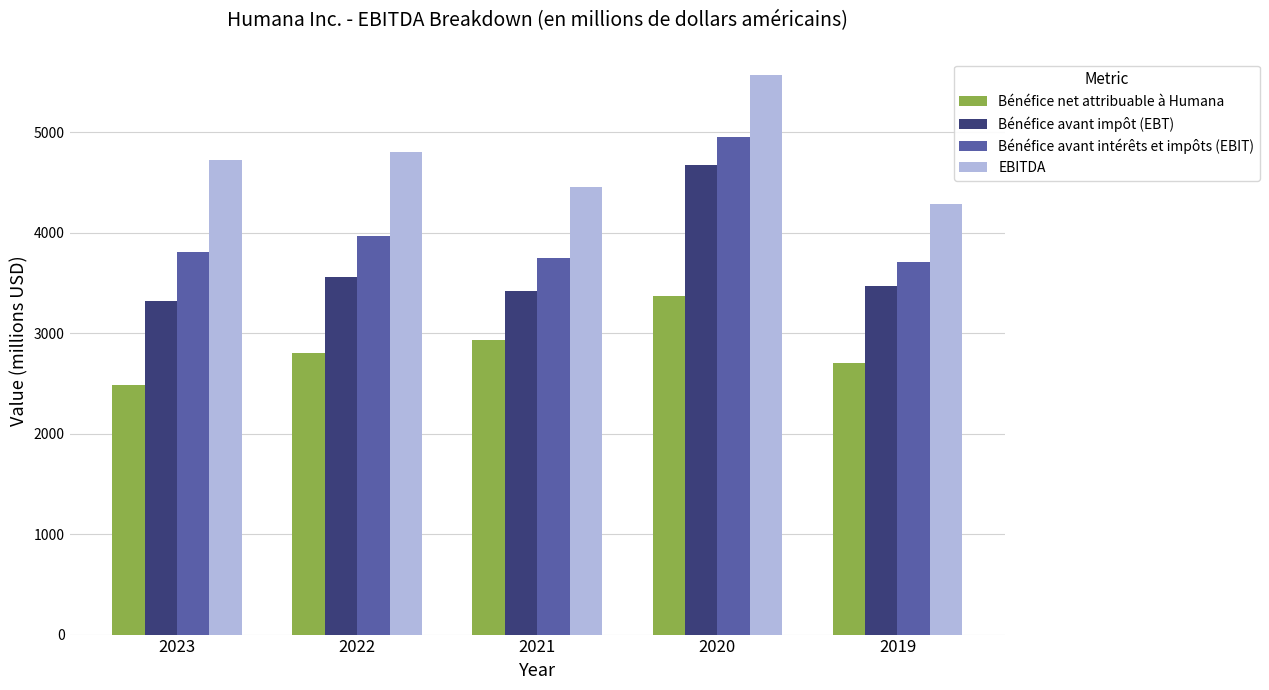

How many groups of bars are there?

5